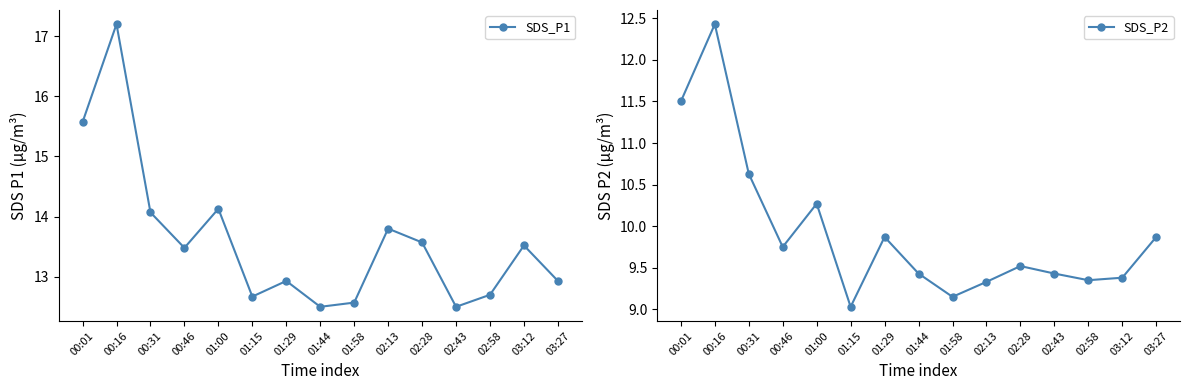

What is the label of the 5th point from the left?

01:00